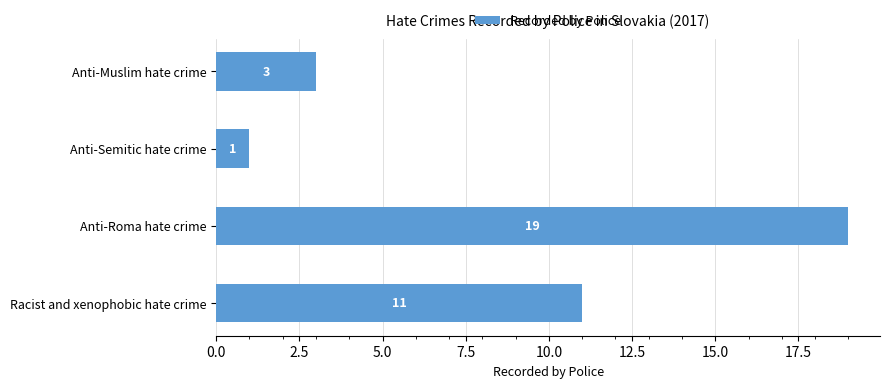

Reading top to bottom, transcribe all the data shown in this chart.

Anti-Muslim hate crime=3	Anti-Semitic hate crime=1	Anti-Roma hate crime=19	Racist and xenophobic hate crime=11